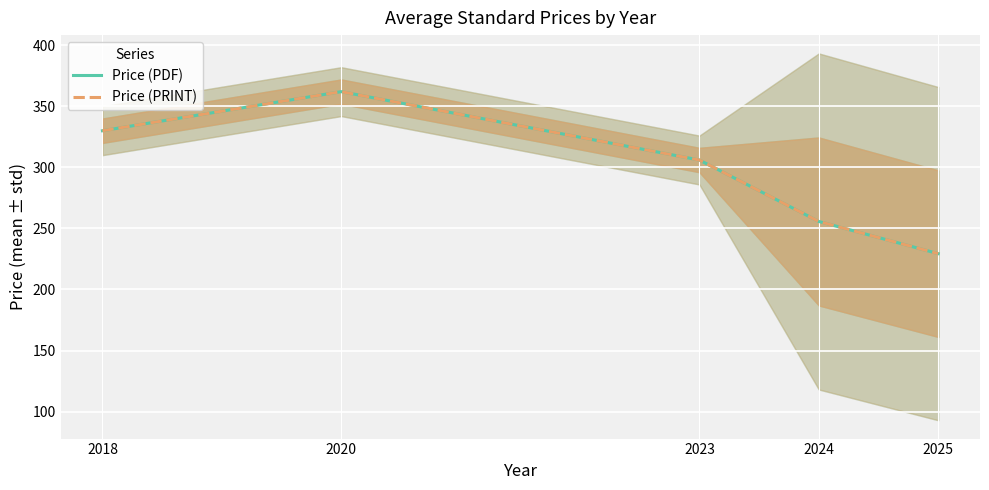

Rank the series at 2025 from lowest to highest value.

Price (PDF), Price (PRINT)